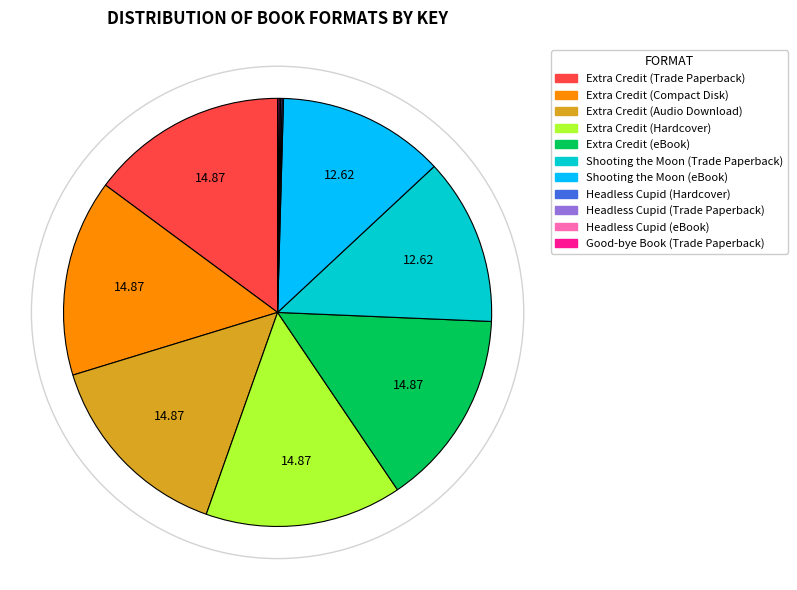

Which has a higher value, Extra Credit (Trade Paperback) or Shooting the Moon (Trade Paperback)?

Extra Credit (Trade Paperback)